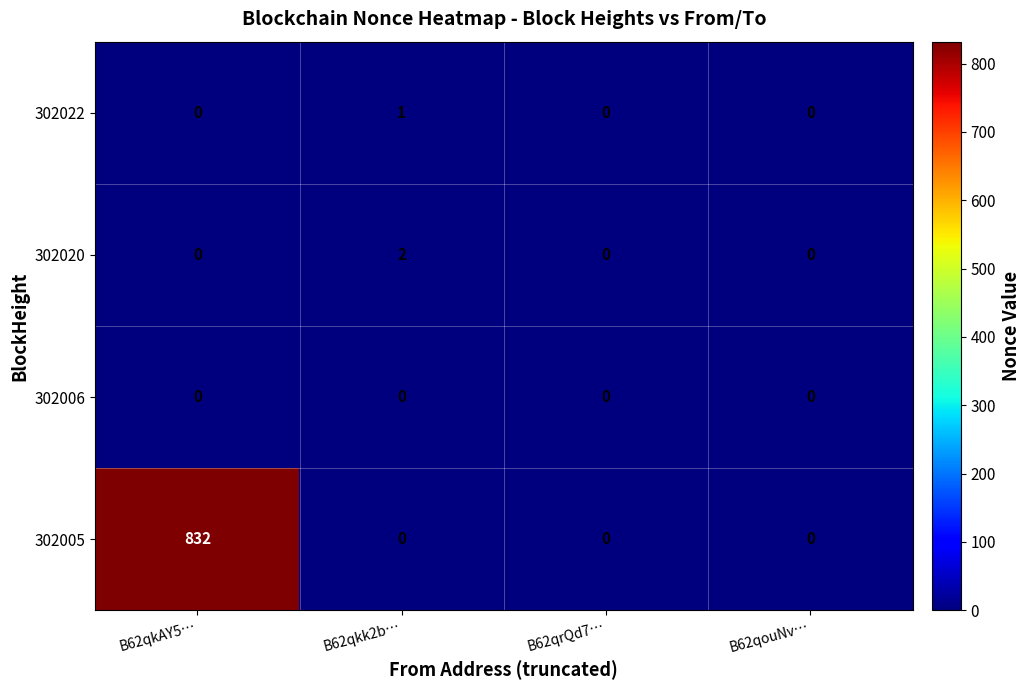

At which category does the chart reach its peak across all series?

B62qkAY5…